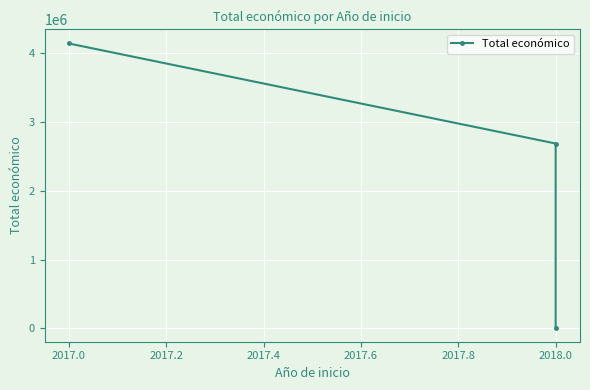

Between 2017.0 and 2017.2, which is larger?

2017.0